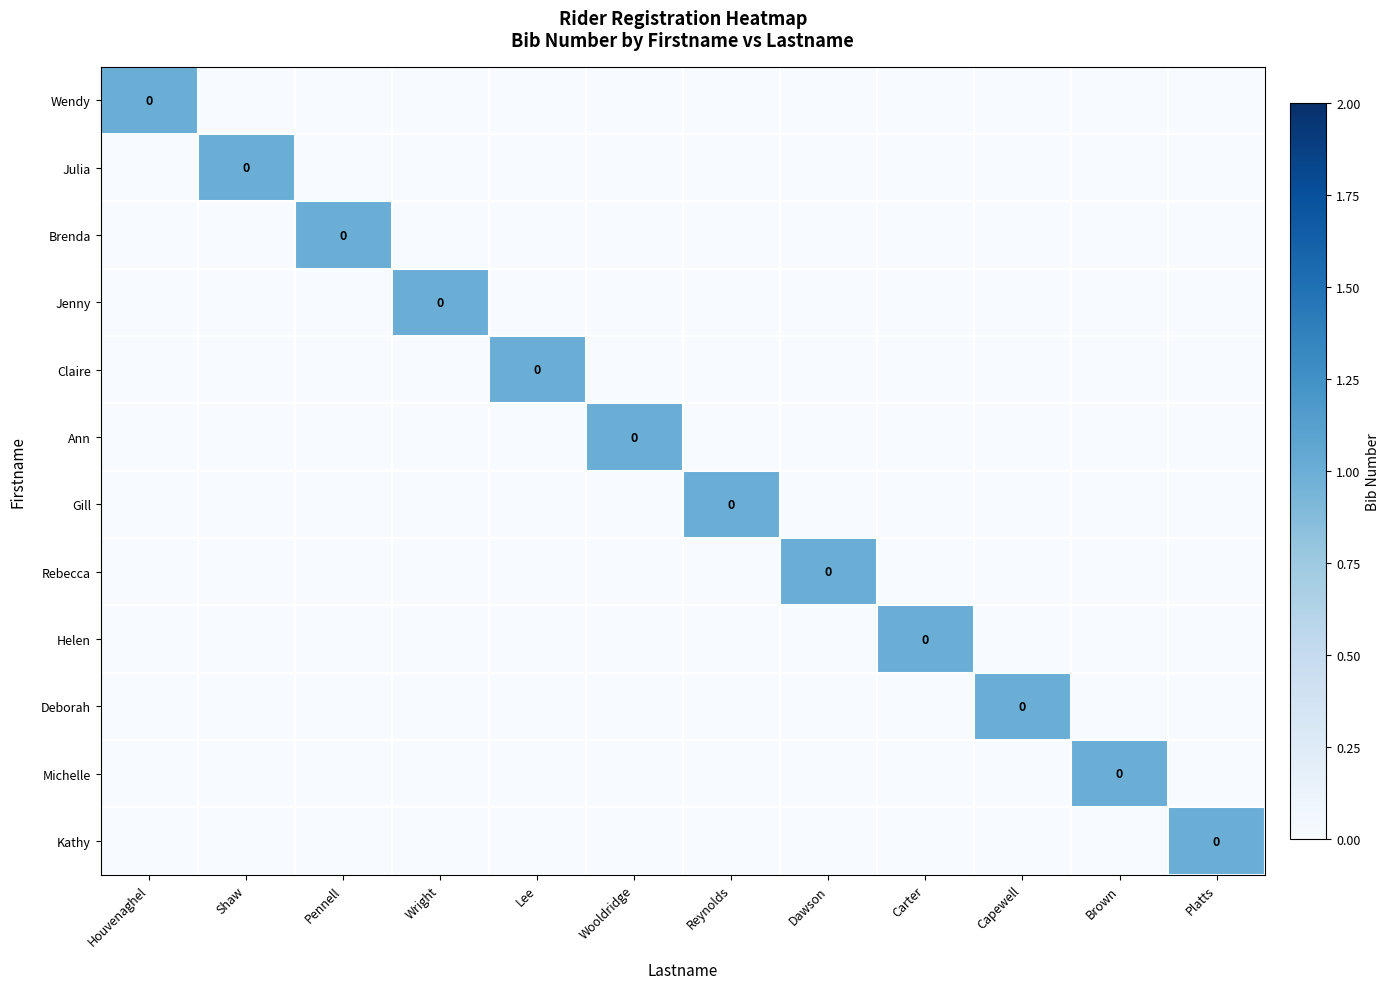

How many values in the Rebecca series exceed 0?

1